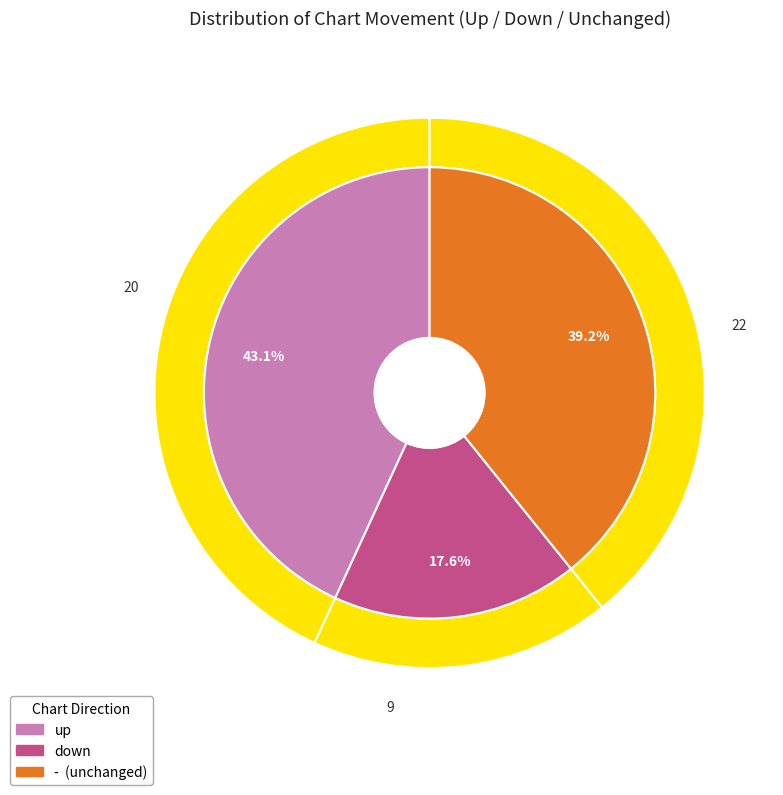

Combined, what portion of the pie is - and up?

82.4%